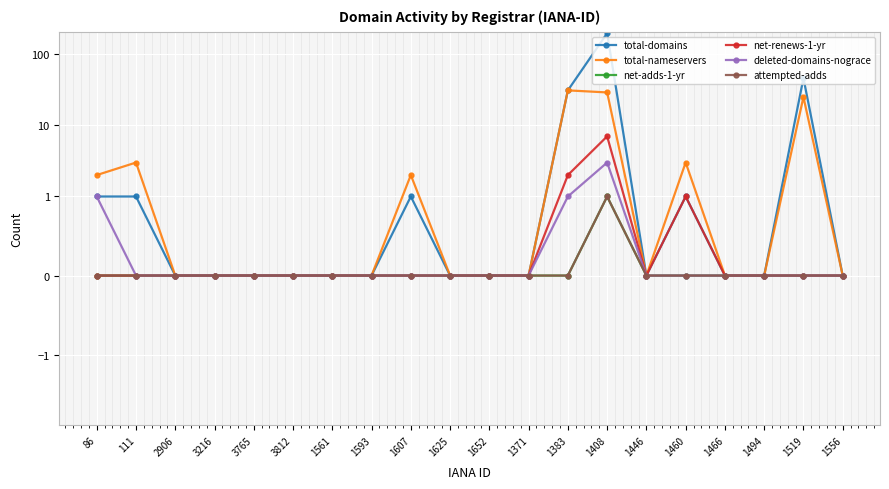

Which series changed the most between 3216 and 1460?

total-nameservers